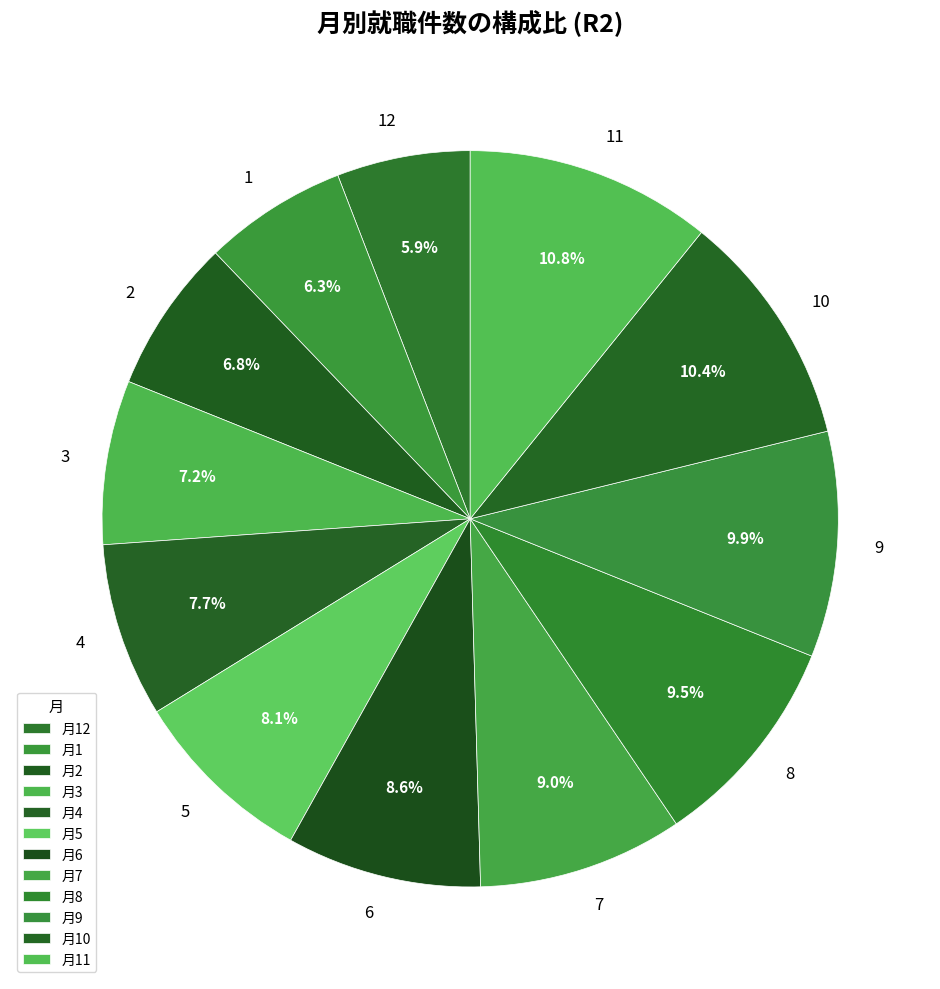

Does 7 account for over 50% of the chart?

No